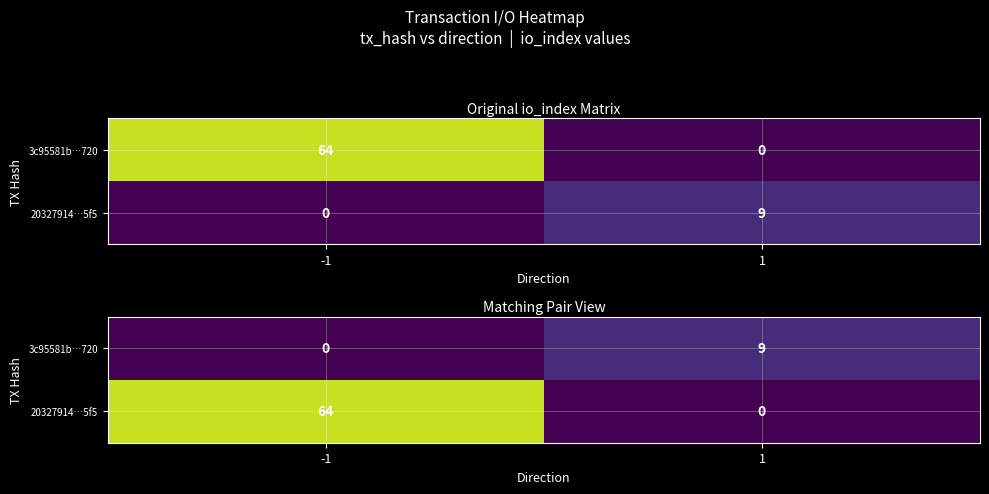

At how many categories does at least one series exceed 14?

1